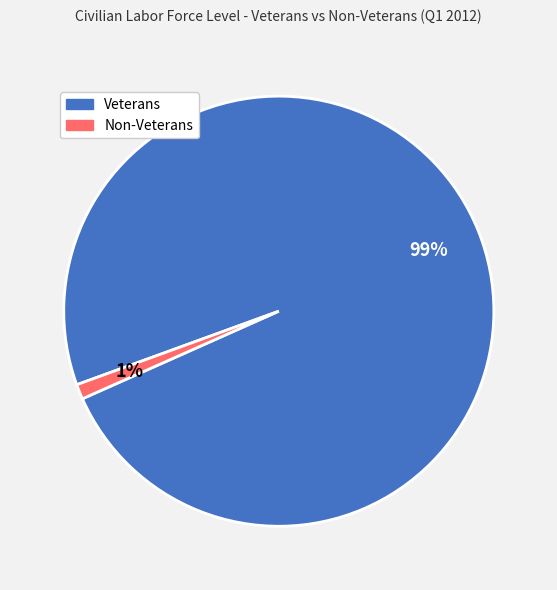

What is the largest slice in the pie chart?

Veterans